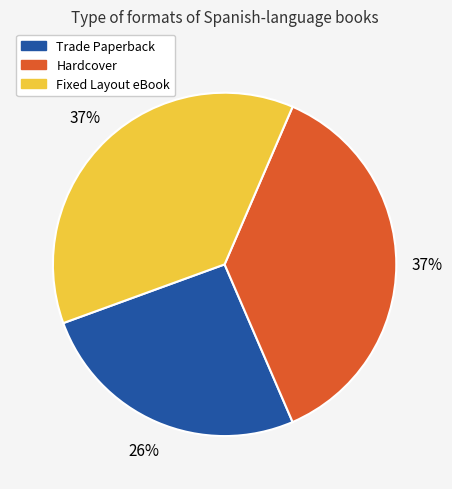

What is the ratio of the value at Trade Paperback to the value at Fixed Layout eBook?

0.7